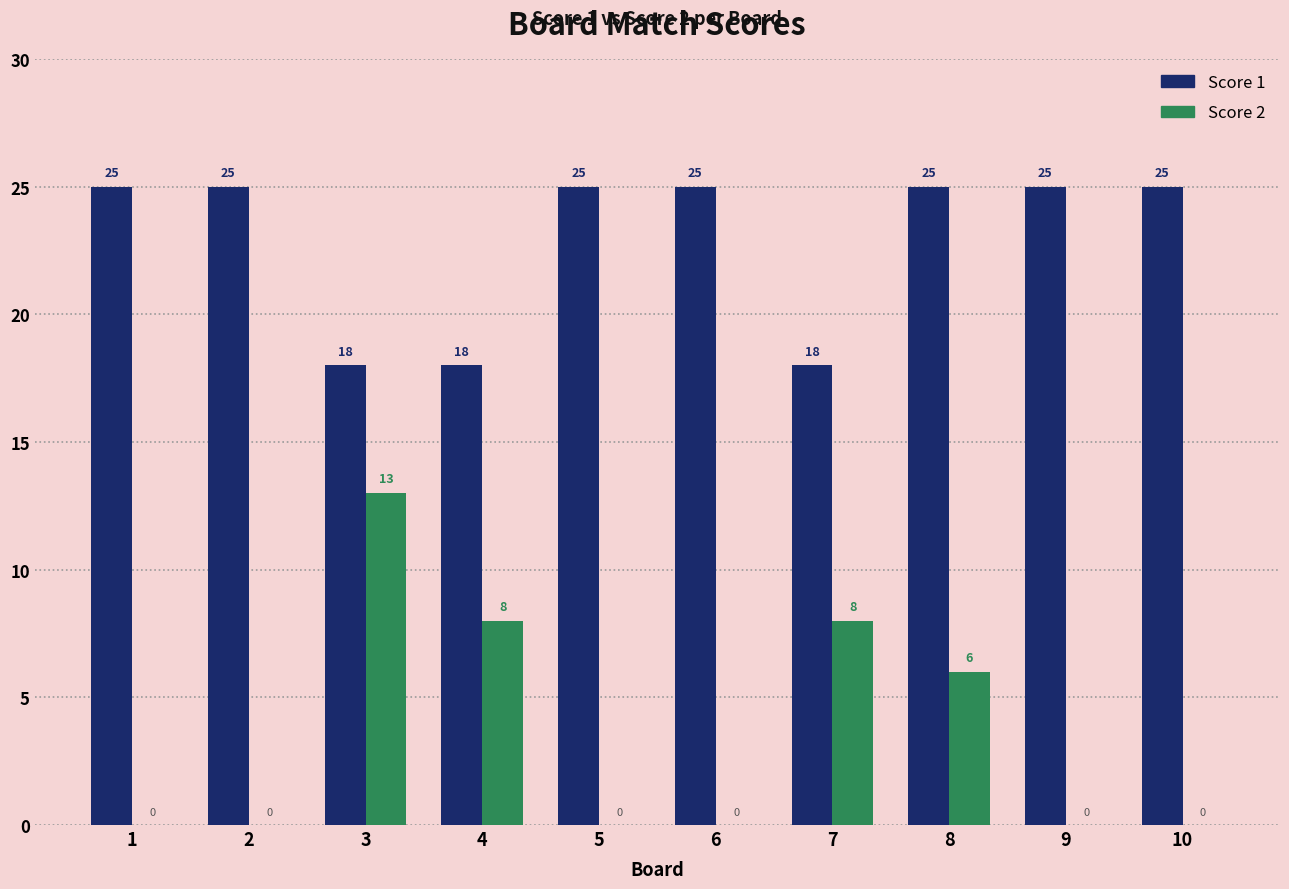

What is the sum of the Score 1 values at 3 and 6?

43